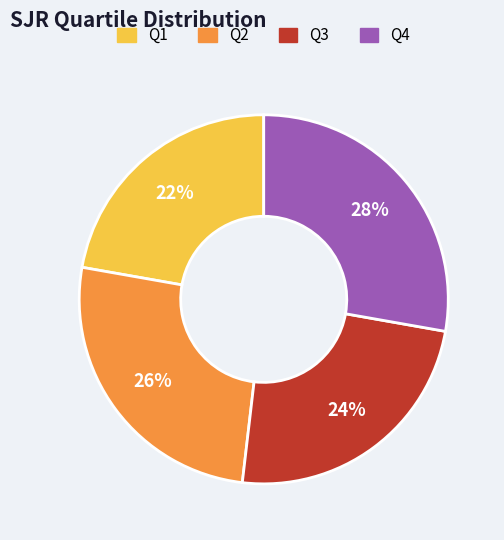

Rank the categories by value from highest to lowest.

Q4, Q2, Q3, Q1